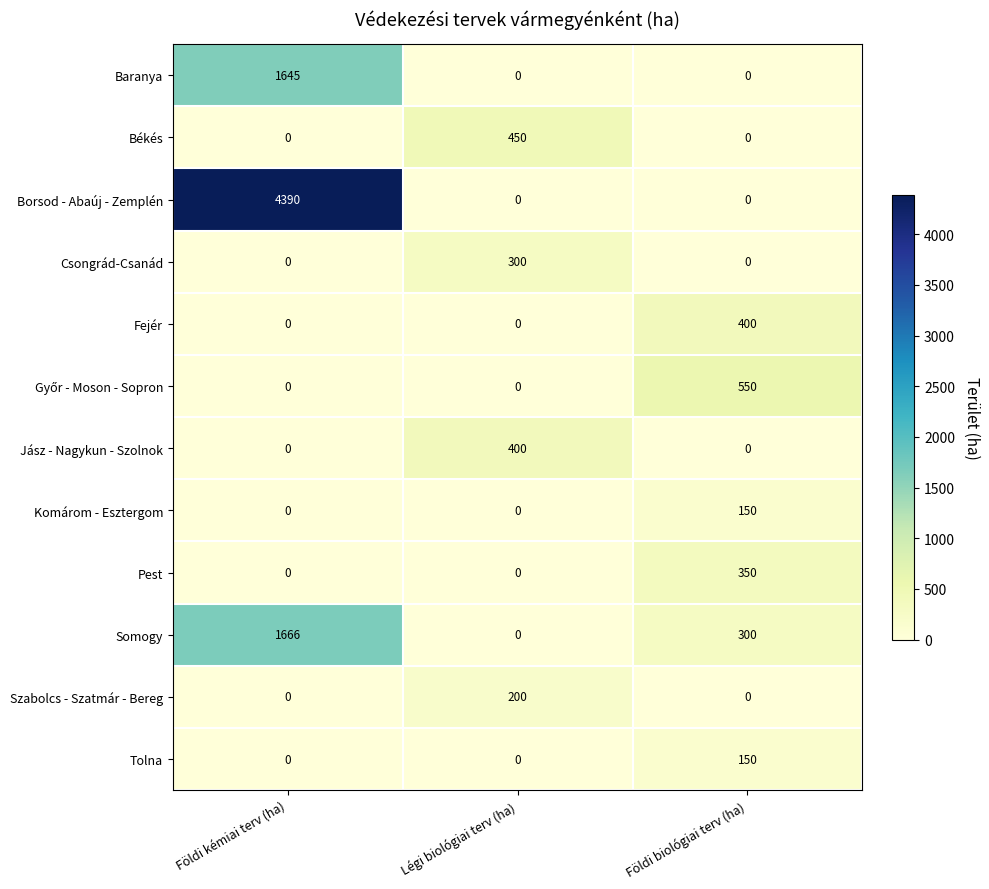

Where is Somogy nearest to the value 833?

Földi biológiai terv (ha)